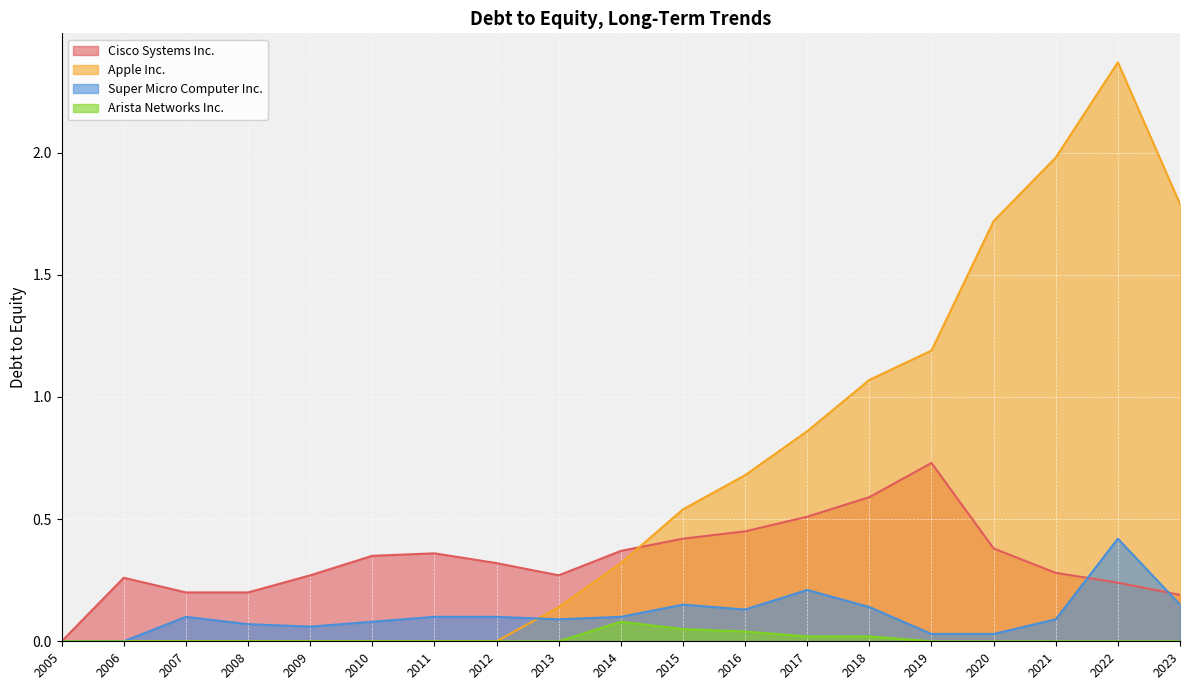

True or false: Apple Inc. and Arista Networks Inc. intersect in this chart.

False